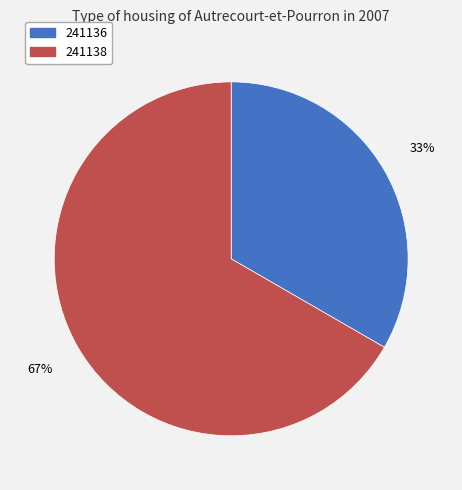

How many segments does this pie chart have?

2